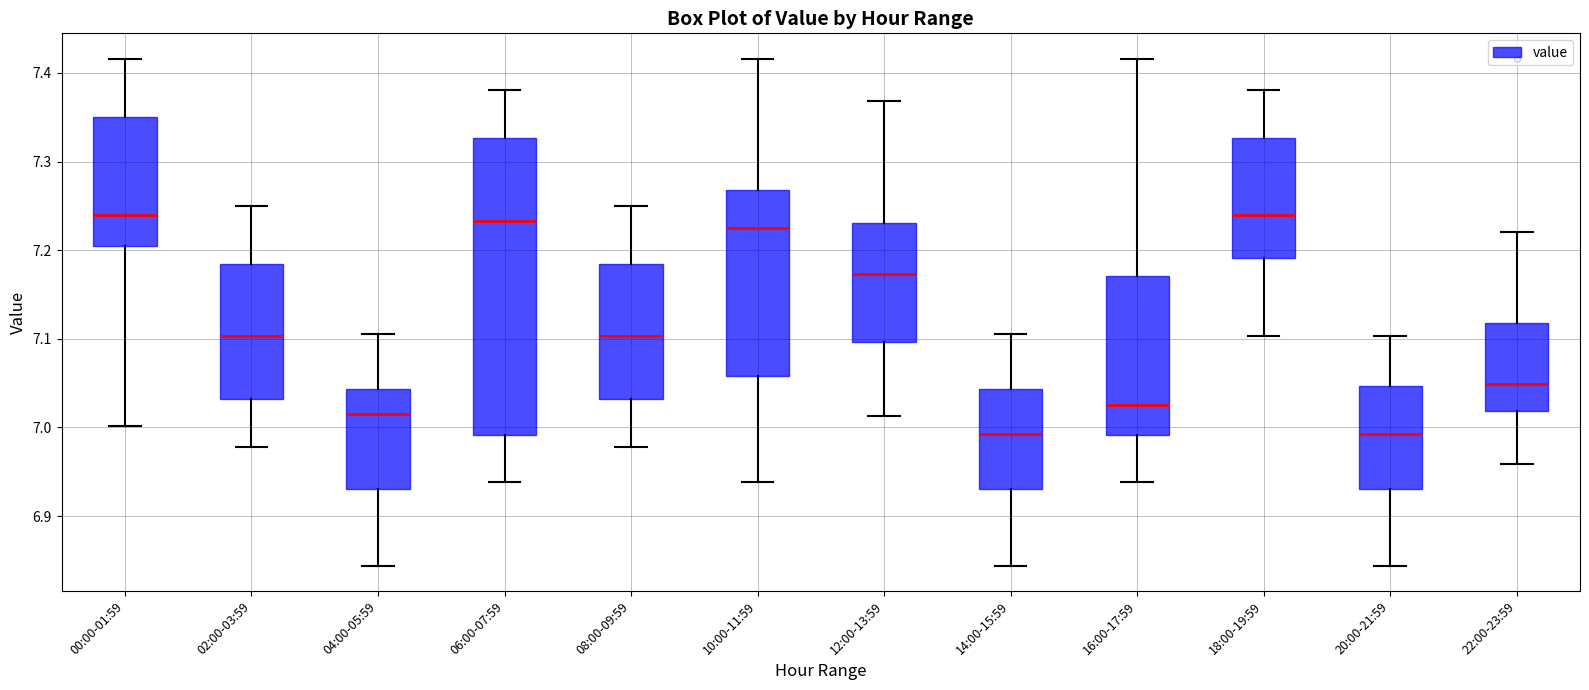

Reading left to right, read every box against the y-axis: the position of its median line, the range the box covers, and the ends of its whiskers. The values are not printed on the chart, so give them approximately, as read against the axis.

00:00-01:59: median 7.24, box 7.20 to 7.35, whiskers 7.00 to 7.42
02:00-03:59: median 7.10, box 7.03 to 7.18, whiskers 6.98 to 7.25
04:00-05:59: median 7.02, box 6.93 to 7.04, whiskers 6.84 to 7.11
06:00-07:59: median 7.23, box 6.99 to 7.33, whiskers 6.94 to 7.38
08:00-09:59: median 7.10, box 7.03 to 7.18, whiskers 6.98 to 7.25
10:00-11:59: median 7.23, box 7.06 to 7.27, whiskers 6.94 to 7.42
12:00-13:59: median 7.17, box 7.10 to 7.23, whiskers 7.01 to 7.37
14:00-15:59: median 6.99, box 6.93 to 7.04, whiskers 6.84 to 7.11
16:00-17:59: median 7.03, box 6.99 to 7.17, whiskers 6.94 to 7.42
18:00-19:59: median 7.24, box 7.19 to 7.33, whiskers 7.10 to 7.38
20:00-21:59: median 6.99, box 6.93 to 7.05, whiskers 6.84 to 7.10
22:00-23:59: median 7.05, box 7.02 to 7.12, whiskers 6.96 to 7.22